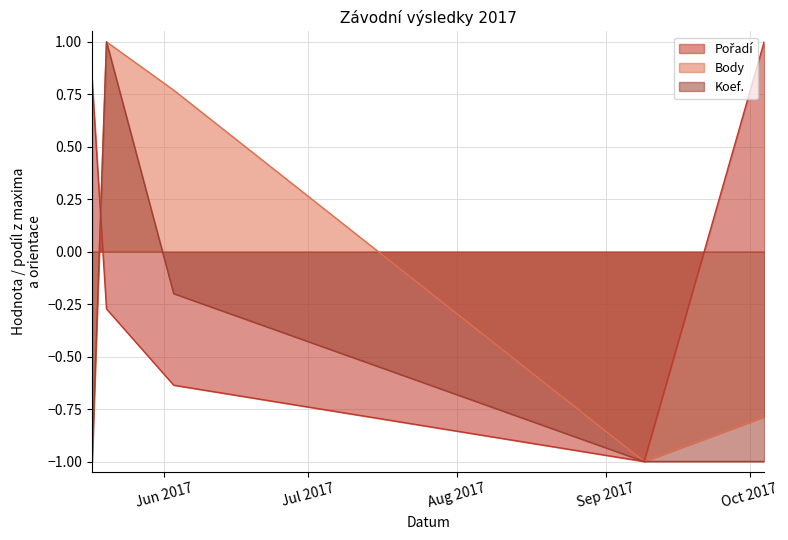

How many times do Pořadí and Koef. cross each other?

1